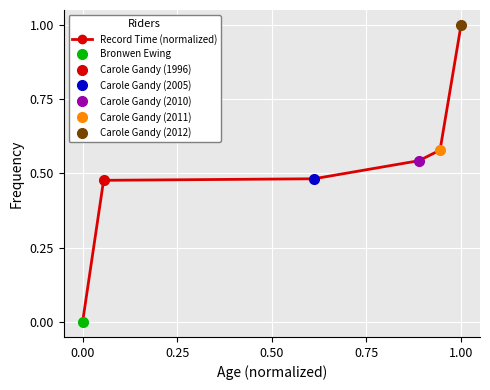

Reading left to right, list all the values displayed in this chart.

0.0	0.5	0.5	0.5	0.6	1.0